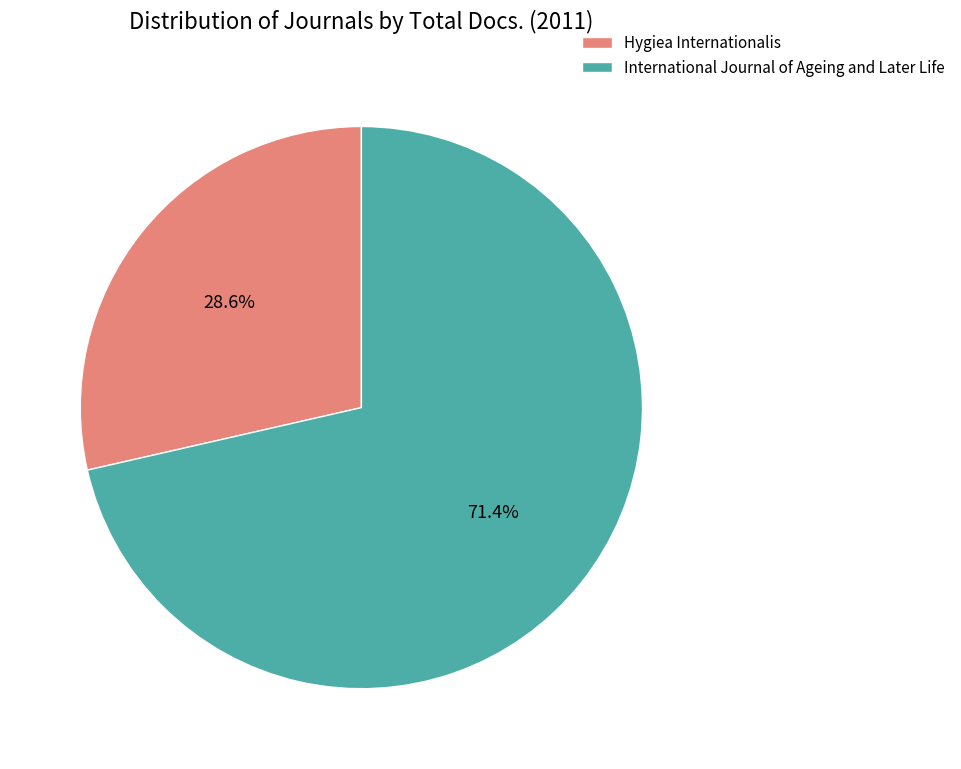

To the nearest percent, what is the difference between the International Journal of Ageing and Later Life and Hygiea Internationalis slice percentages?

43%